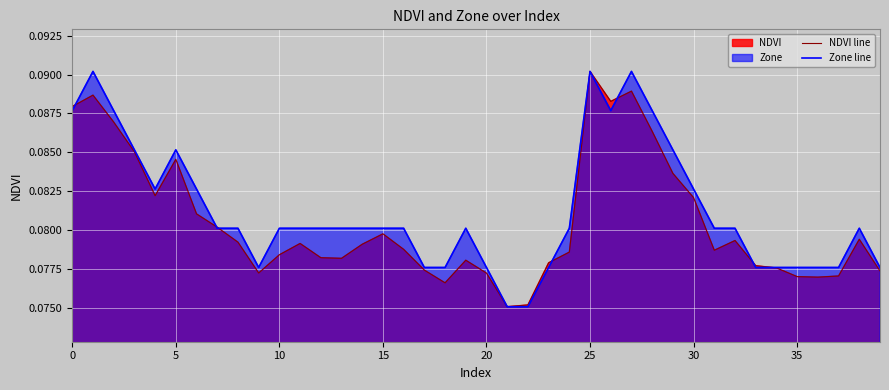

The NDVI line series shows 0.0 at 13. True or false?

False